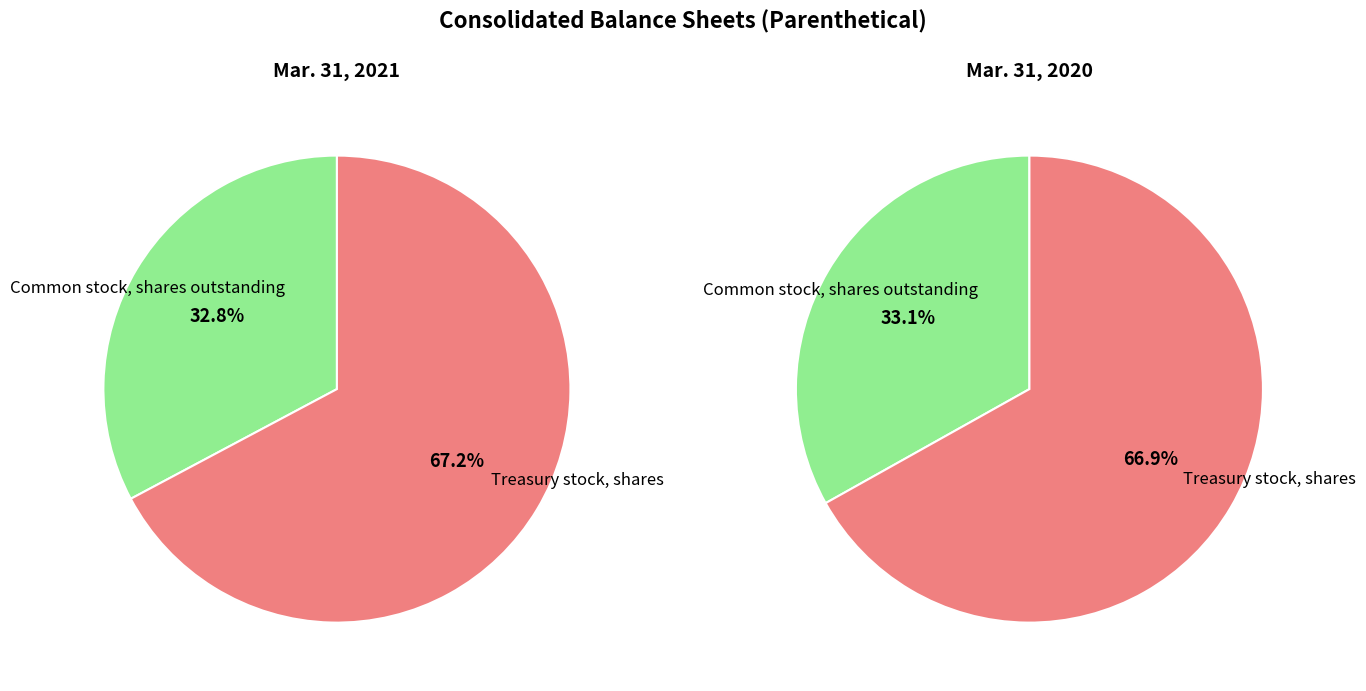

Which slice represents more than half of the pie?

Treasury stock, shares